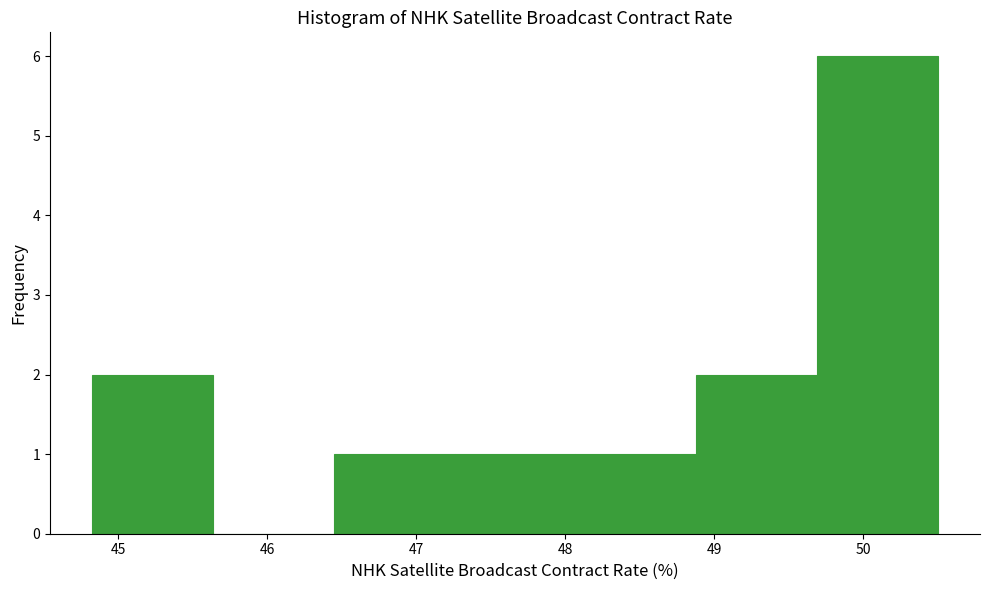

Reading left to right, list every bar in this chart as the range it spans on the x-axis followed by its height. Neither the bar edges nor the heights are printed on the chart, so give them approximately, as read against the axes.

44.8 to 45.6: 2
45.6 to 46.4: 0
46.4 to 47.3: 1
47.3 to 48.1: 1
48.1 to 48.9: 1
48.9 to 49.7: 2
49.7 to 50.5: 6